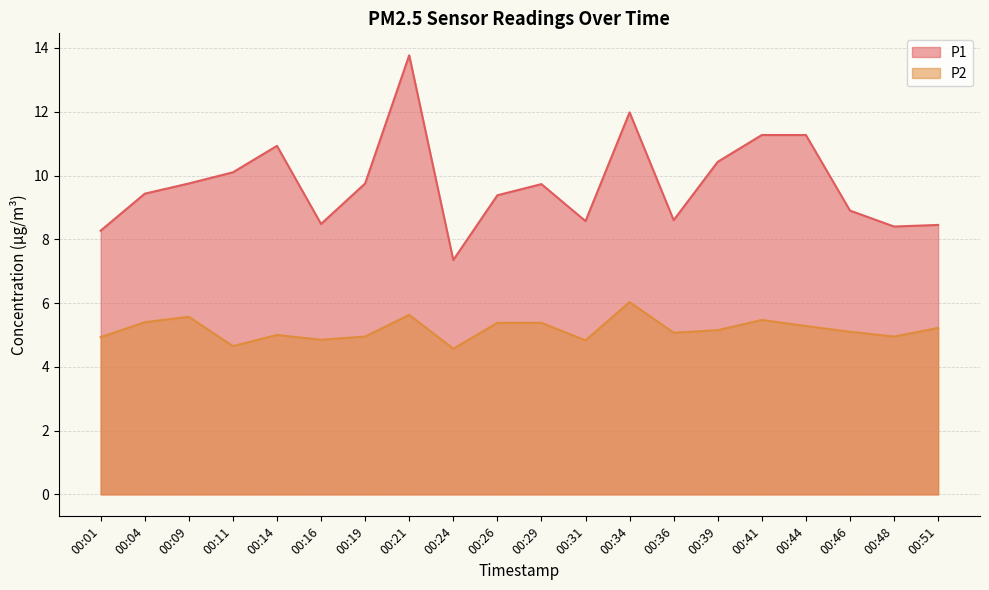

The P2 series shows 2.3 at 00:41. True or false?

False